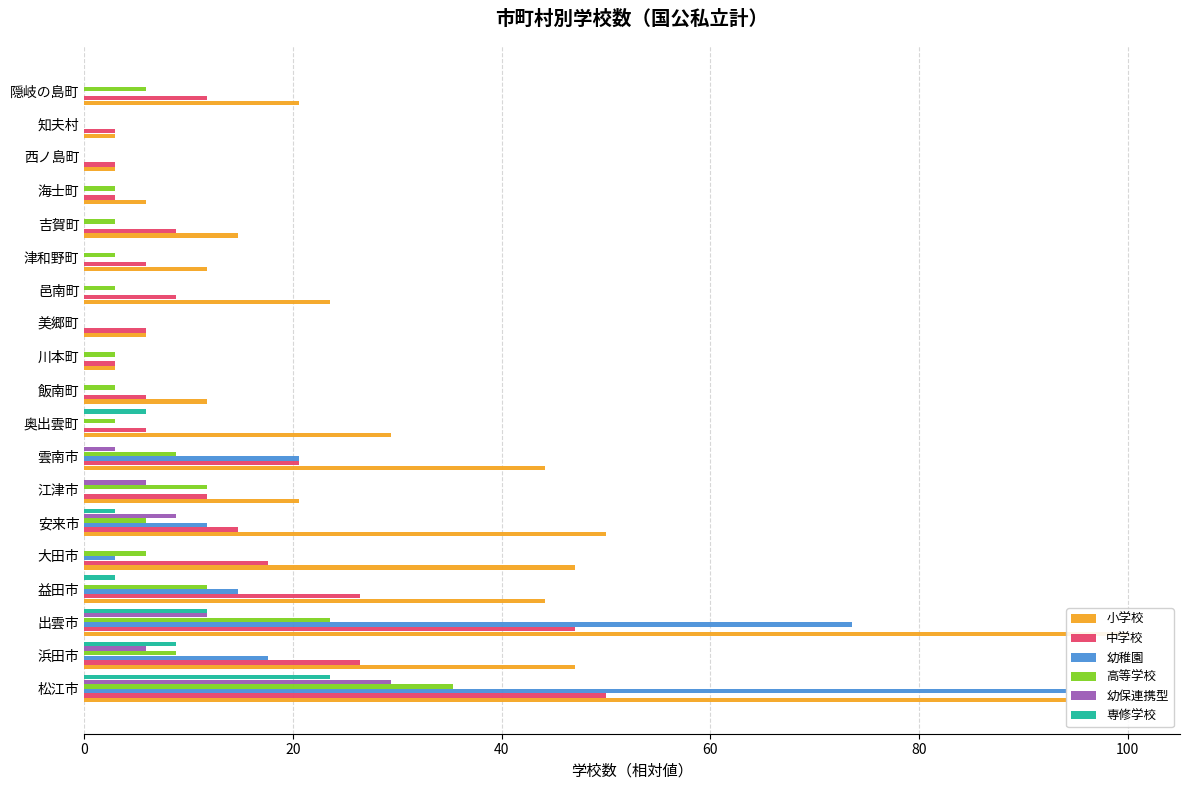

Reading left to right, list all the values displayed in this chart.

小学校: 94.1	47.1	100.0	44.1	47.1	50.0	20.6	44.1	29.4	11.8	2.9	5.9	23.5	11.8	14.7	5.9	2.9	2.9	20.6
中学校: 50.0	26.5	47.1	26.5	17.6	14.7	11.8	20.6	5.9	5.9	2.9	5.9	8.8	5.9	8.8	2.9	2.9	2.9	11.8
幼稚園: 94.1	17.6	73.5	14.7	2.9	11.8	0.0	20.6	0.0	0.0	0.0	0.0	0.0	0.0	0.0	0.0	0.0	0.0	0.0
高等学校: 35.3	8.8	23.5	11.8	5.9	5.9	11.8	8.8	2.9	2.9	2.9	0.0	2.9	2.9	2.9	2.9	0.0	0.0	5.9
幼保連携型: 29.4	5.9	11.8	0.0	0.0	8.8	5.9	2.9	0.0	0.0	0.0	0.0	0.0	0.0	0.0	0.0	0.0	0.0	0.0
専修学校: 23.5	8.8	11.8	2.9	0.0	2.9	0.0	0.0	5.9	0.0	0.0	0.0	0.0	0.0	0.0	0.0	0.0	0.0	0.0